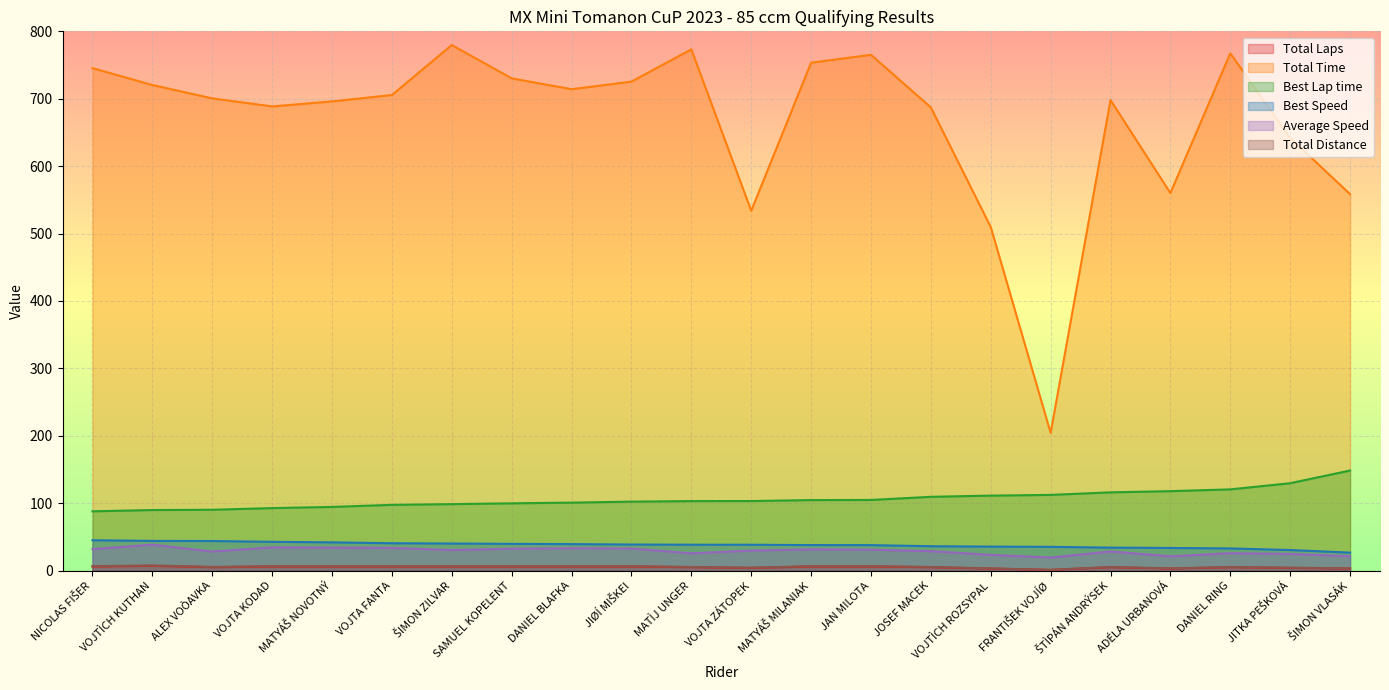

At JAN MILOTA, list the series in order from smallest to largest.

Total Laps, Total Distance, Average Speed, Best Speed, Best Lap time, Total Time